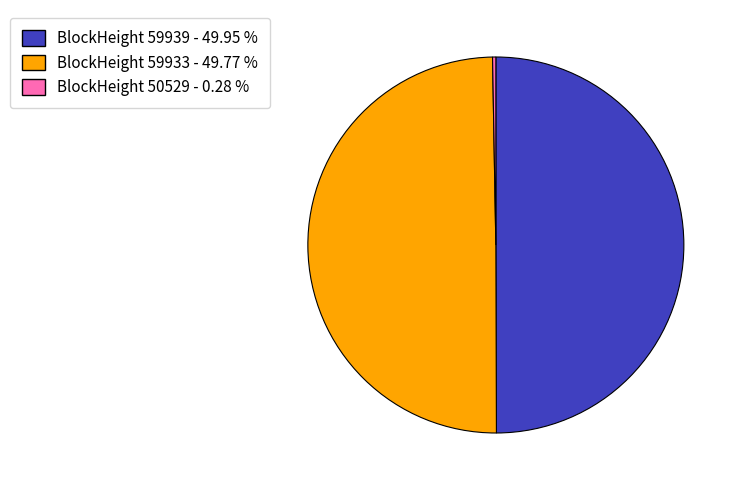

Combined, do BlockHeight 59939 - 49.95 % and BlockHeight 59933 - 49.77 % account for over 50%?

Yes